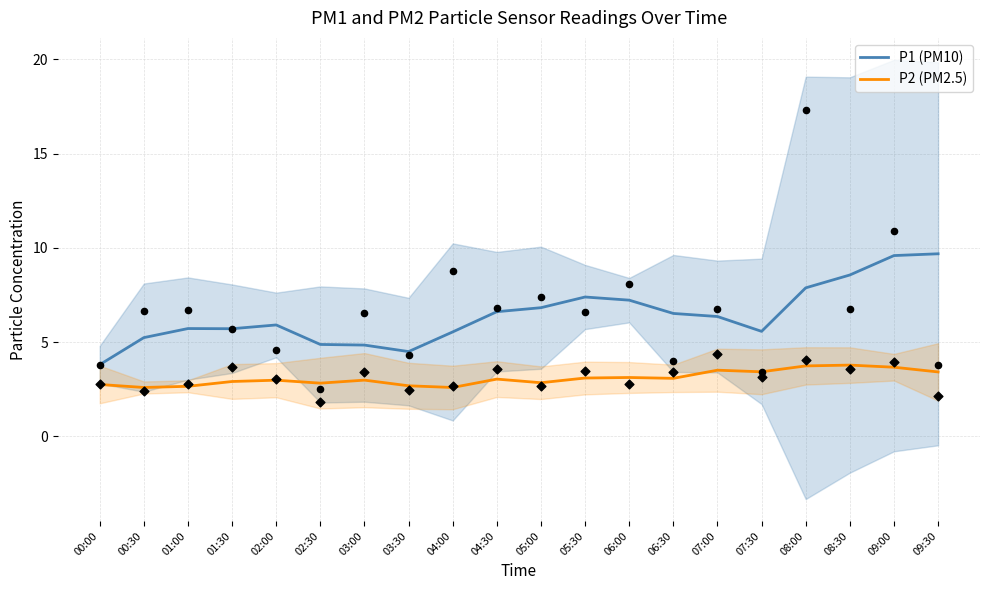

Which series has the largest Y range (max minus min)?

P1 (PM10)